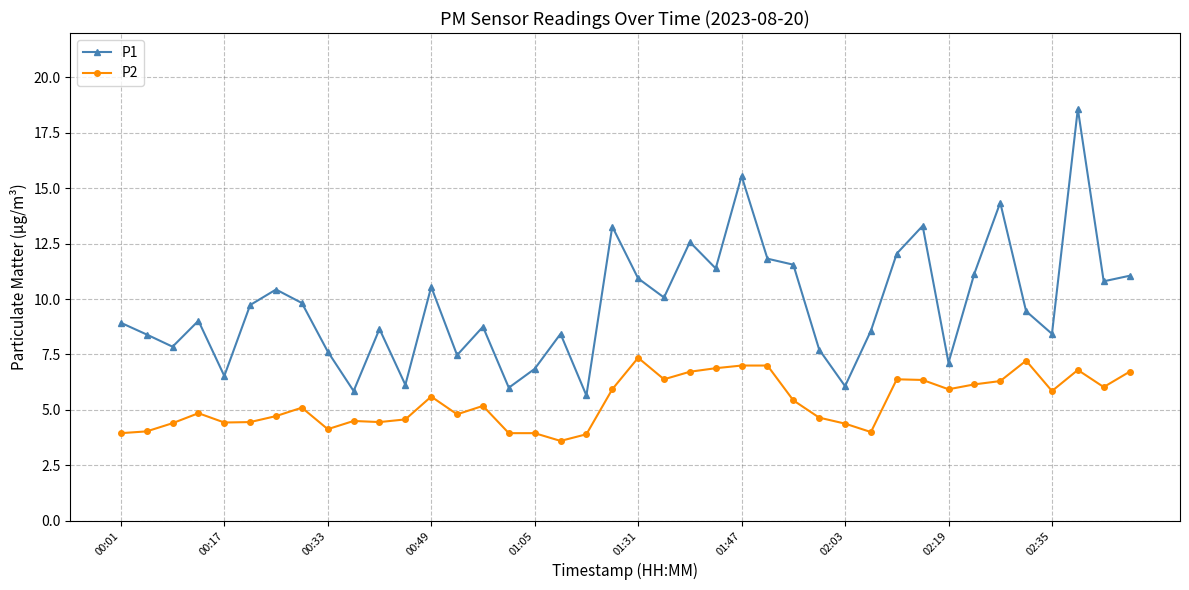

Does the chart have visible grid lines?

Yes